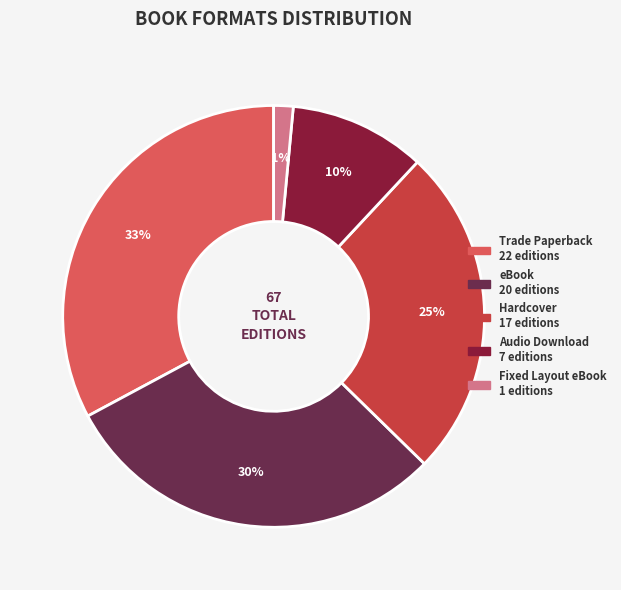

Count the number of slices in the pie.

5